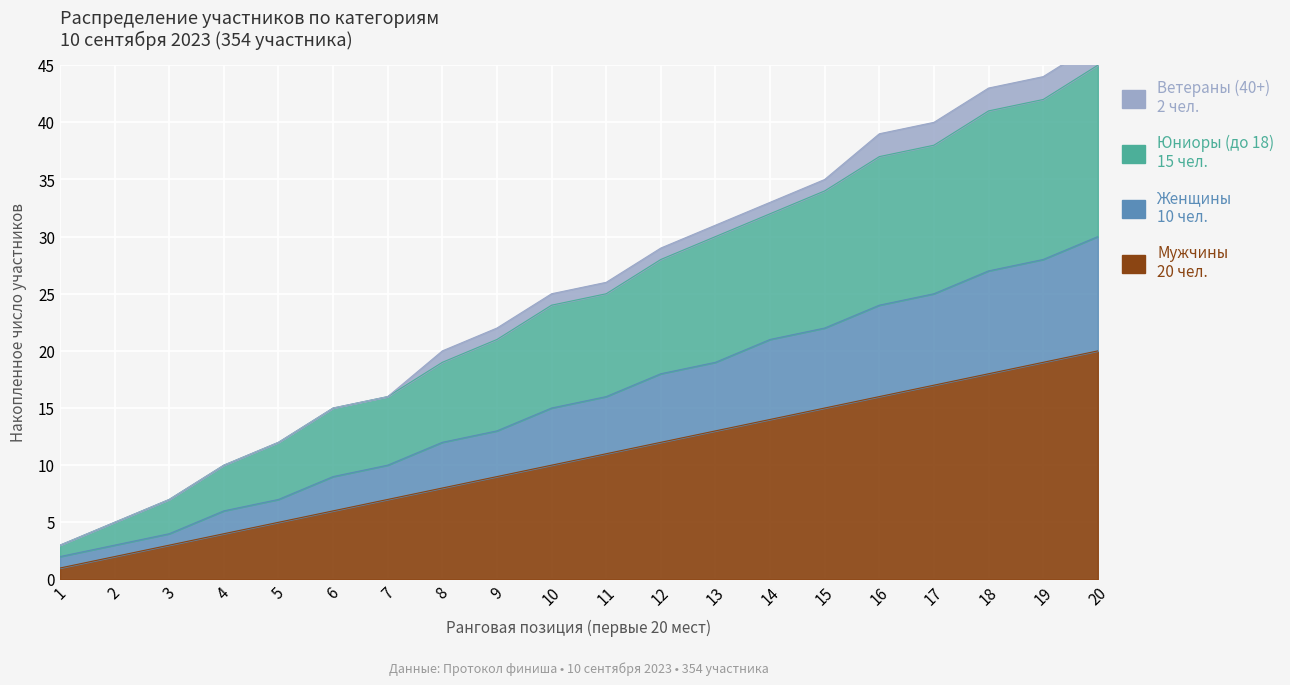

What is the sum of all Мужчины values?

210